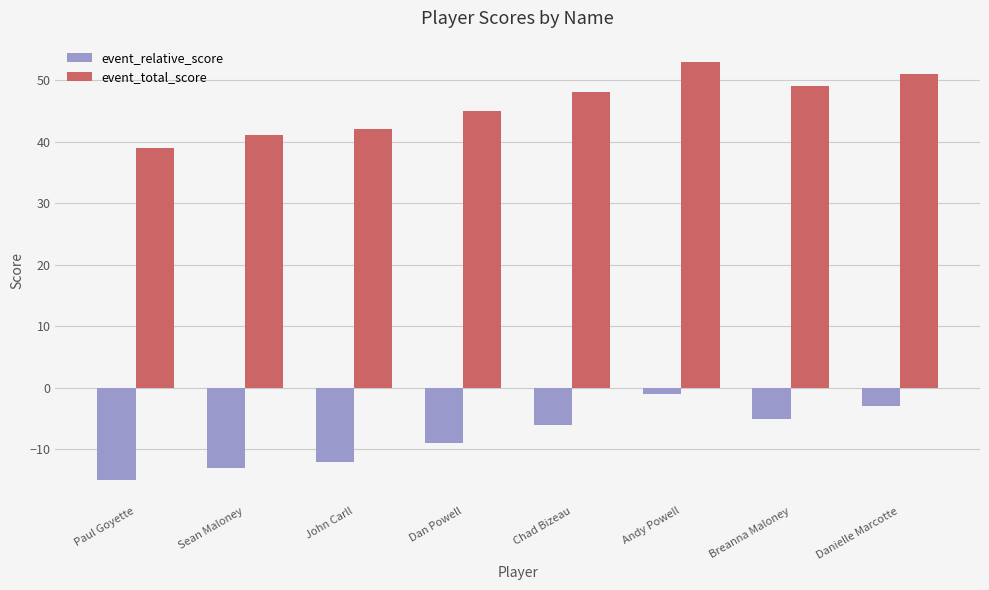

Reading right to left, extract all data points from this chart.

event_relative_score: -3	-5	-1	-6	-9	-12	-13	-15
event_total_score: 51	49	53	48	45	42	41	39